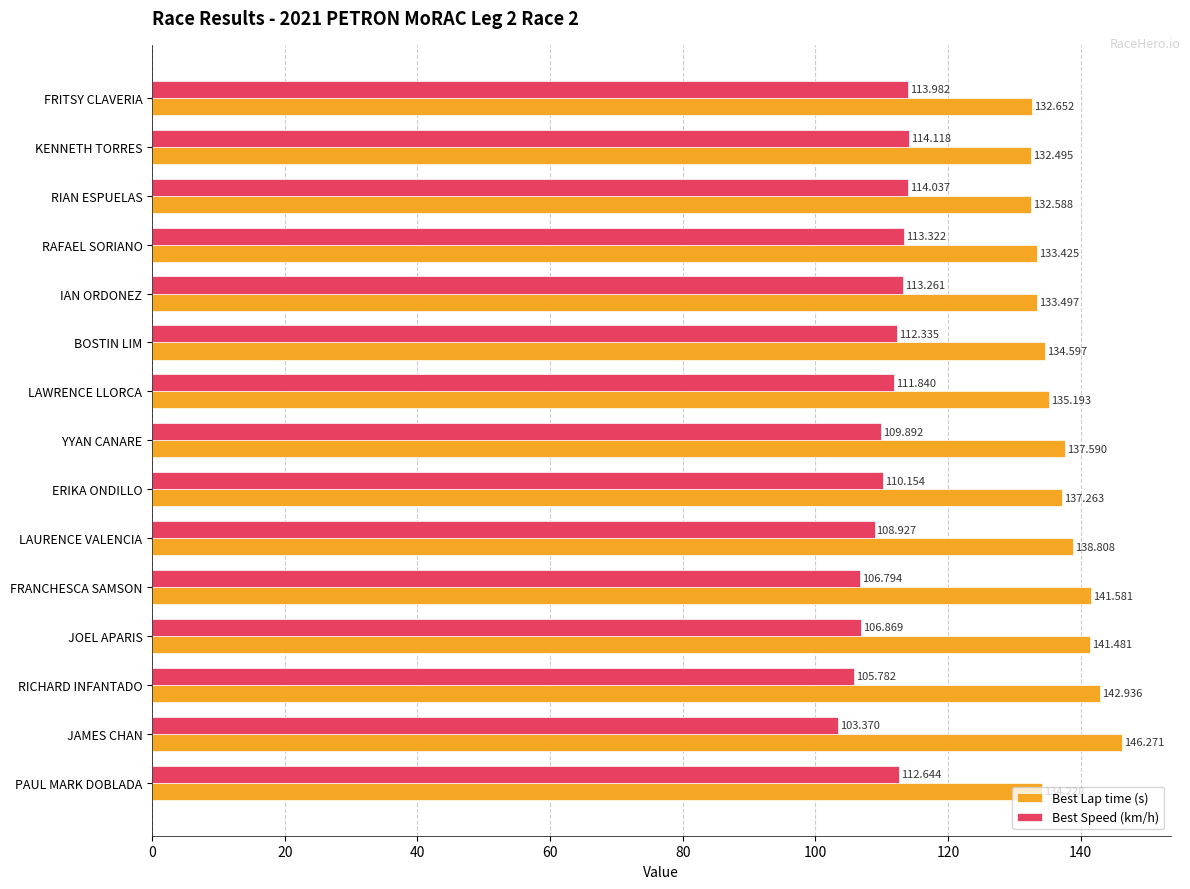

Which category has the highest value across all series?

JAMES CHAN